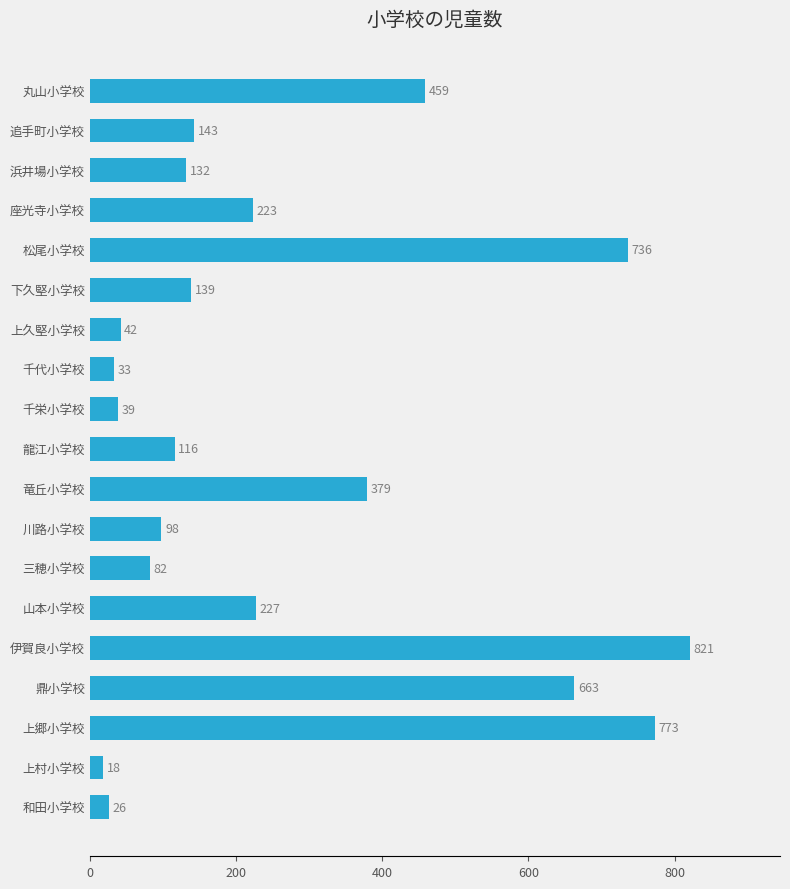

What is the smallest value displayed?

18